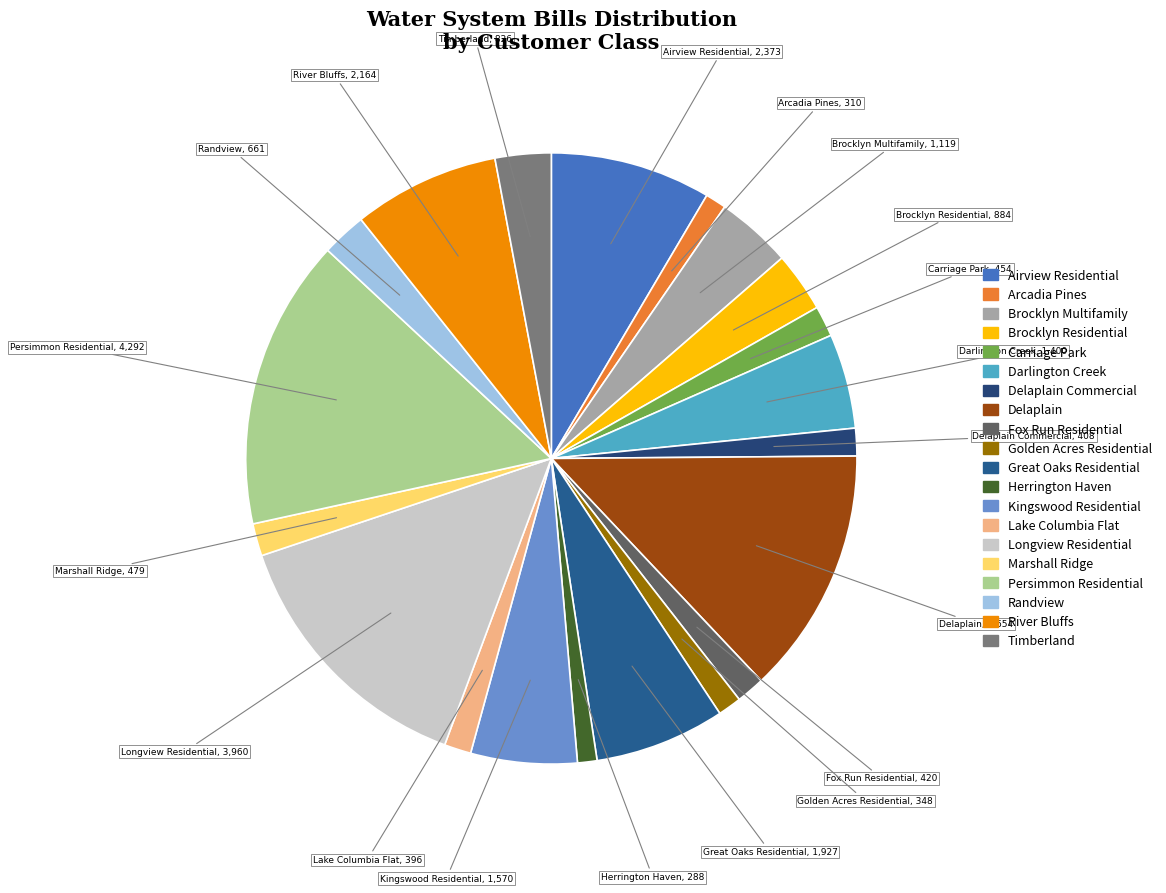

To the nearest percent, what is the difference between the largest and smallest slice percentages?

14%